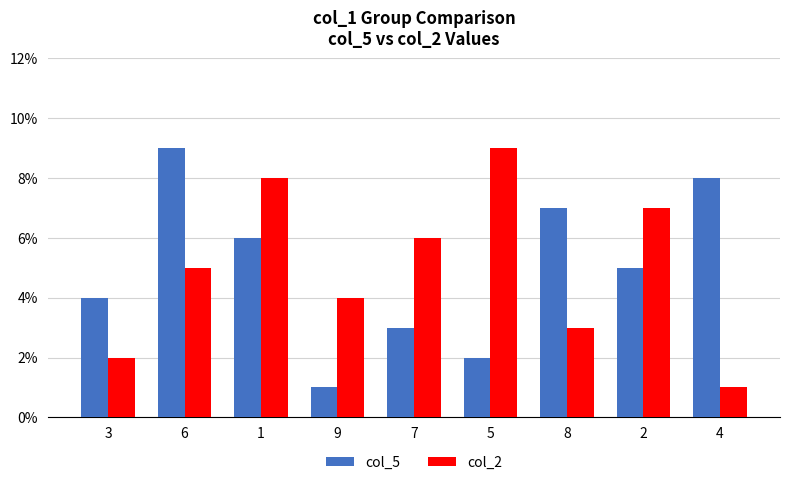

Are the bars horizontal?

No